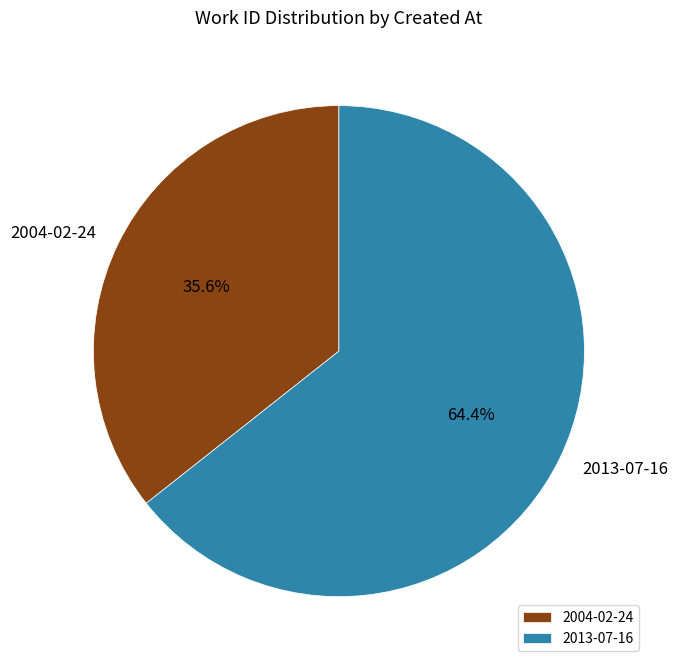

Is it true that 2013-07-16 is 64% of the pie?

True